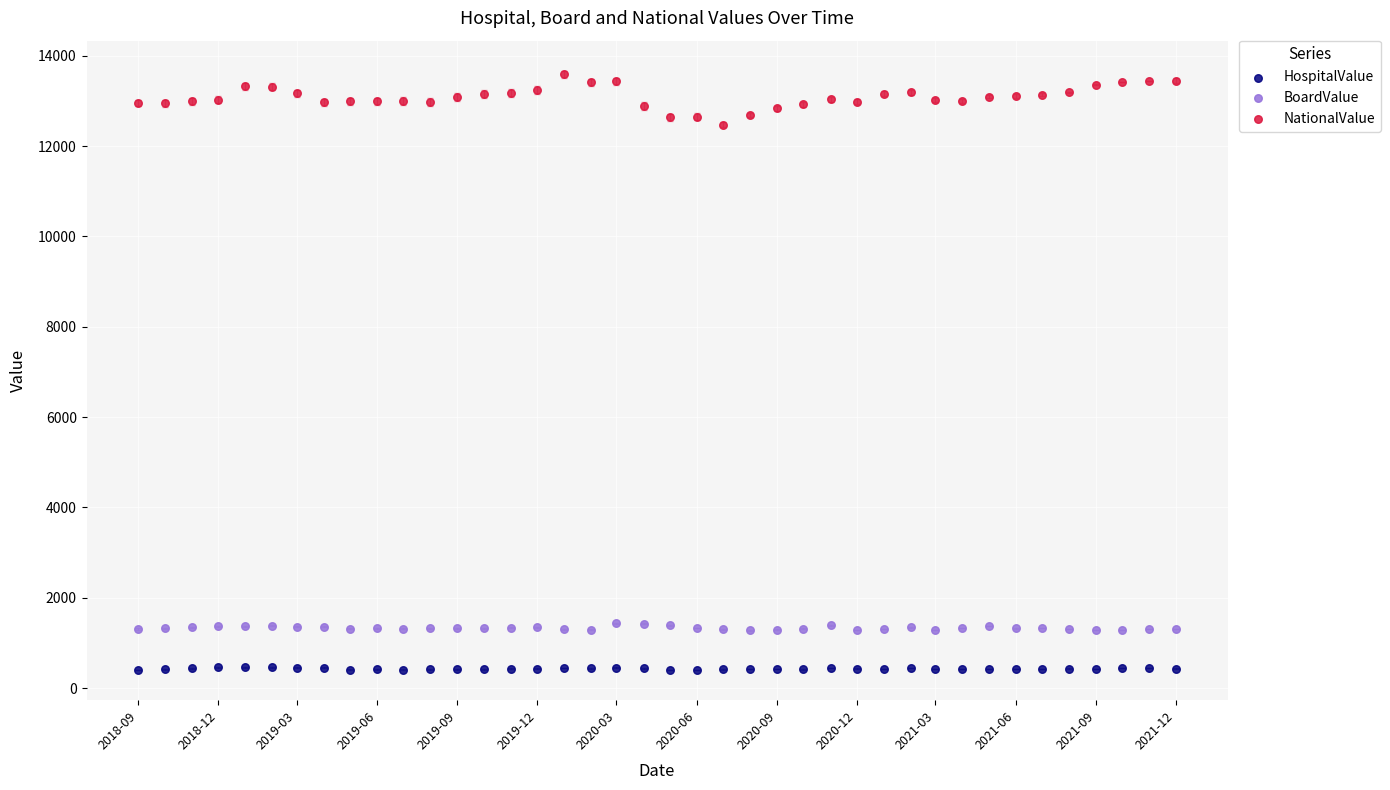

What are all the series names shown in the legend?

HospitalValue, BoardValue, NationalValue